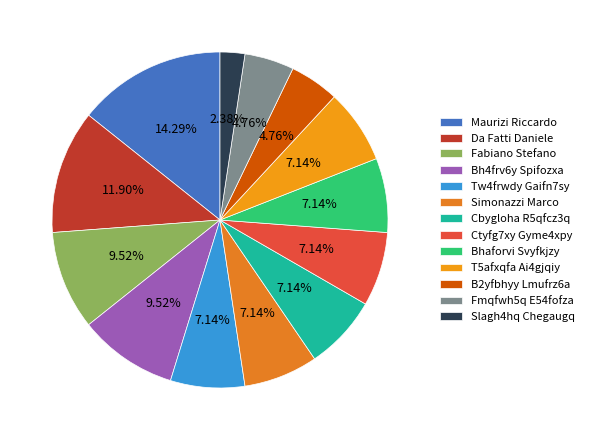

What portion of the pie excludes B2yfbhyy Lmufrz6a?

95.2%